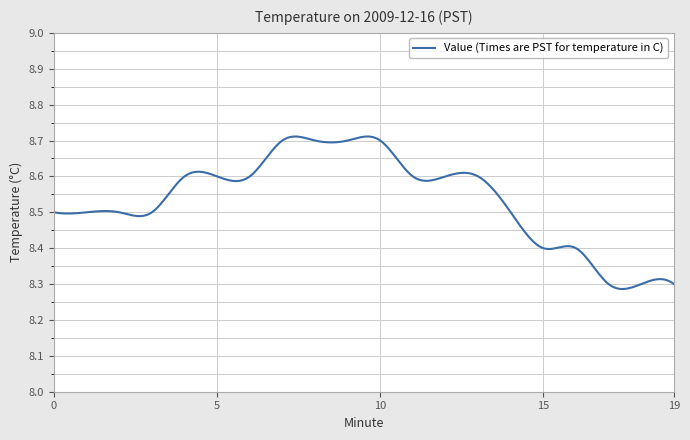

What is the difference between the maximum and minimum values?

0.4